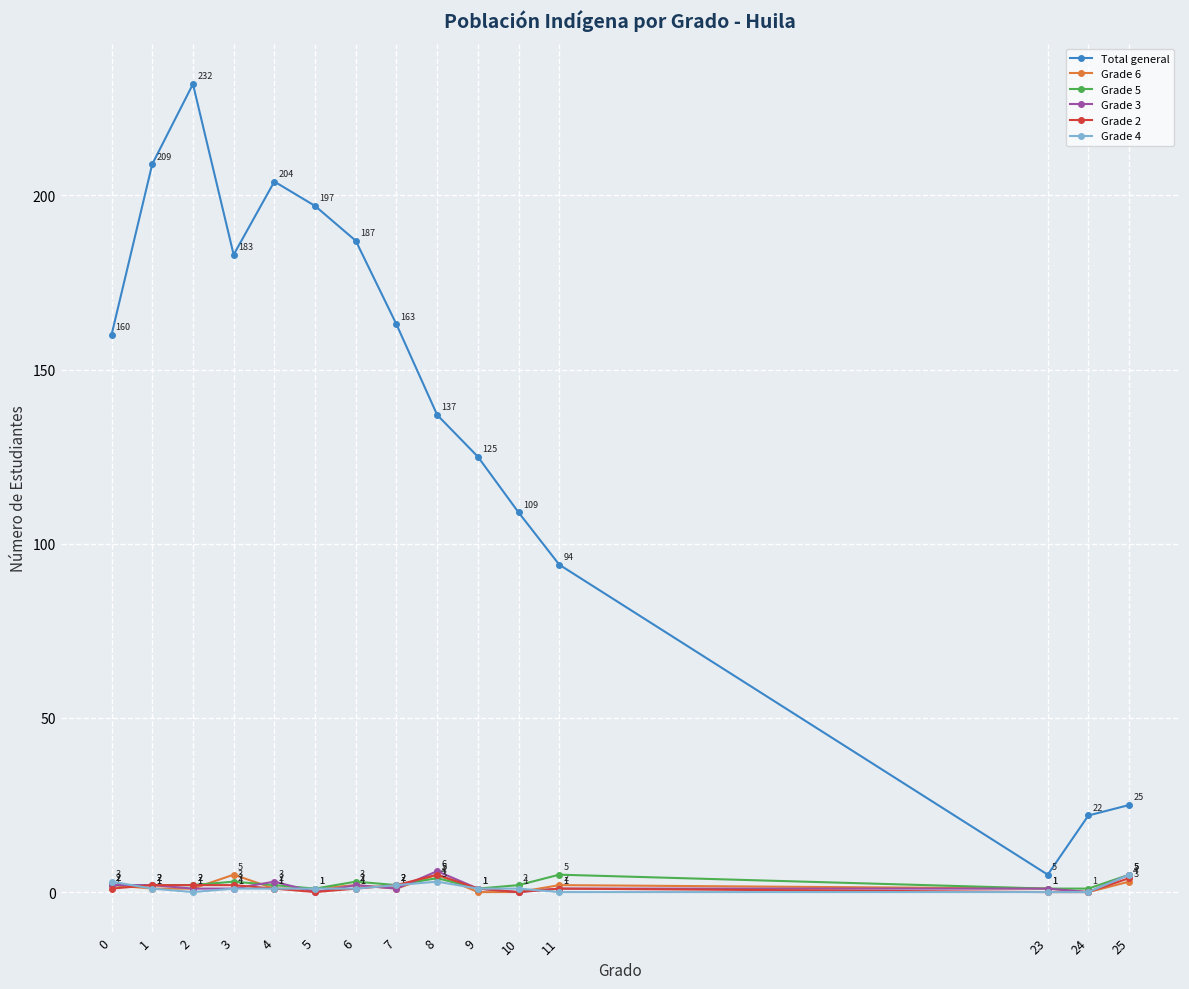

Is the value of Grade 2 at 25 greater than the value of Grade 4 at 2?

Yes